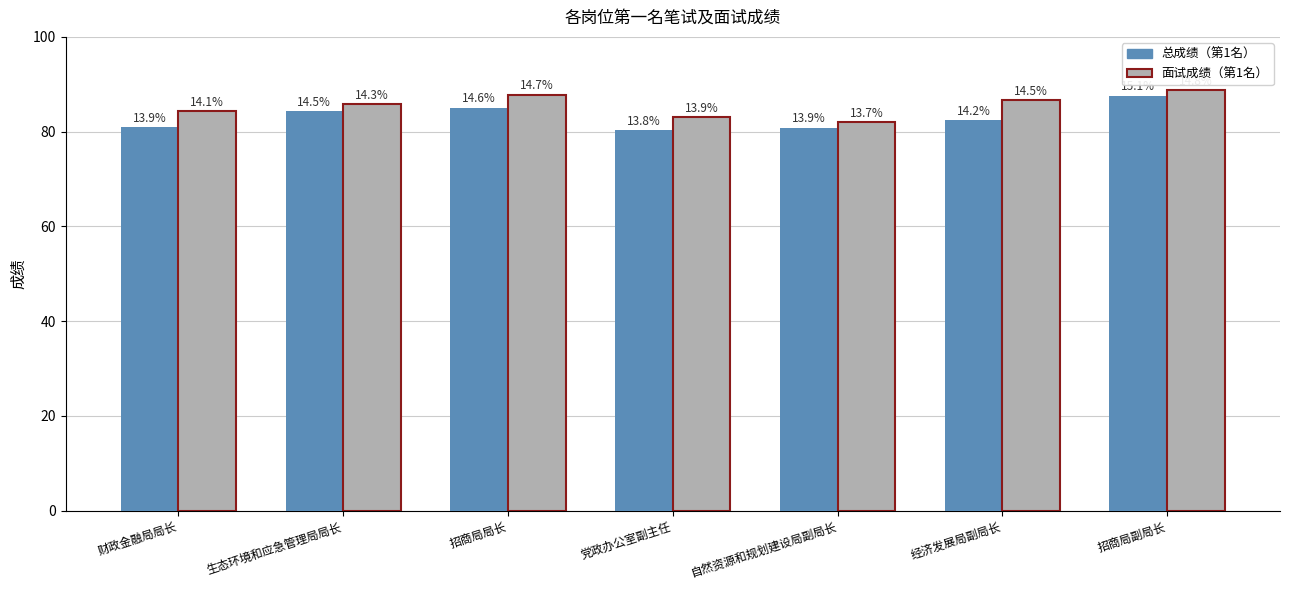

Which has a higher value, 招商局副局长 or 党政办公室副主任?

招商局副局长